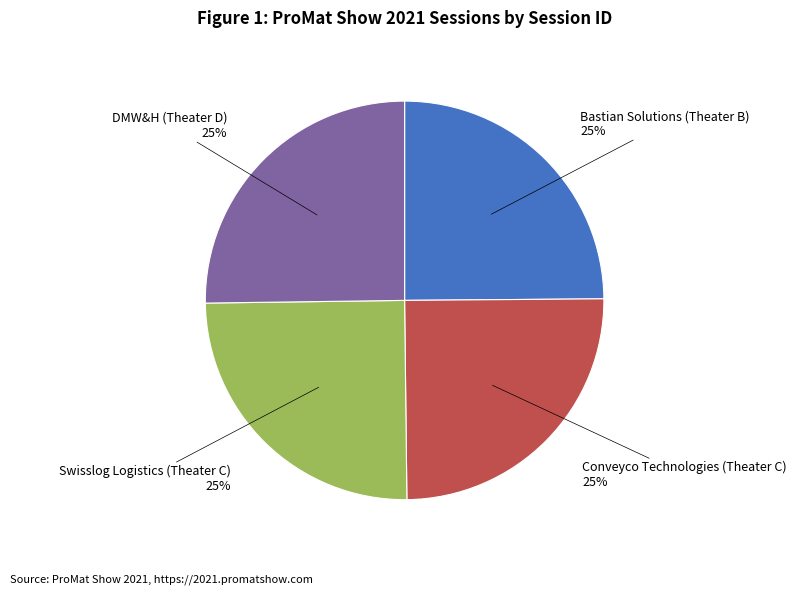

What percentage is the DMW&H (Theater D) slice, to the nearest percent?

25%